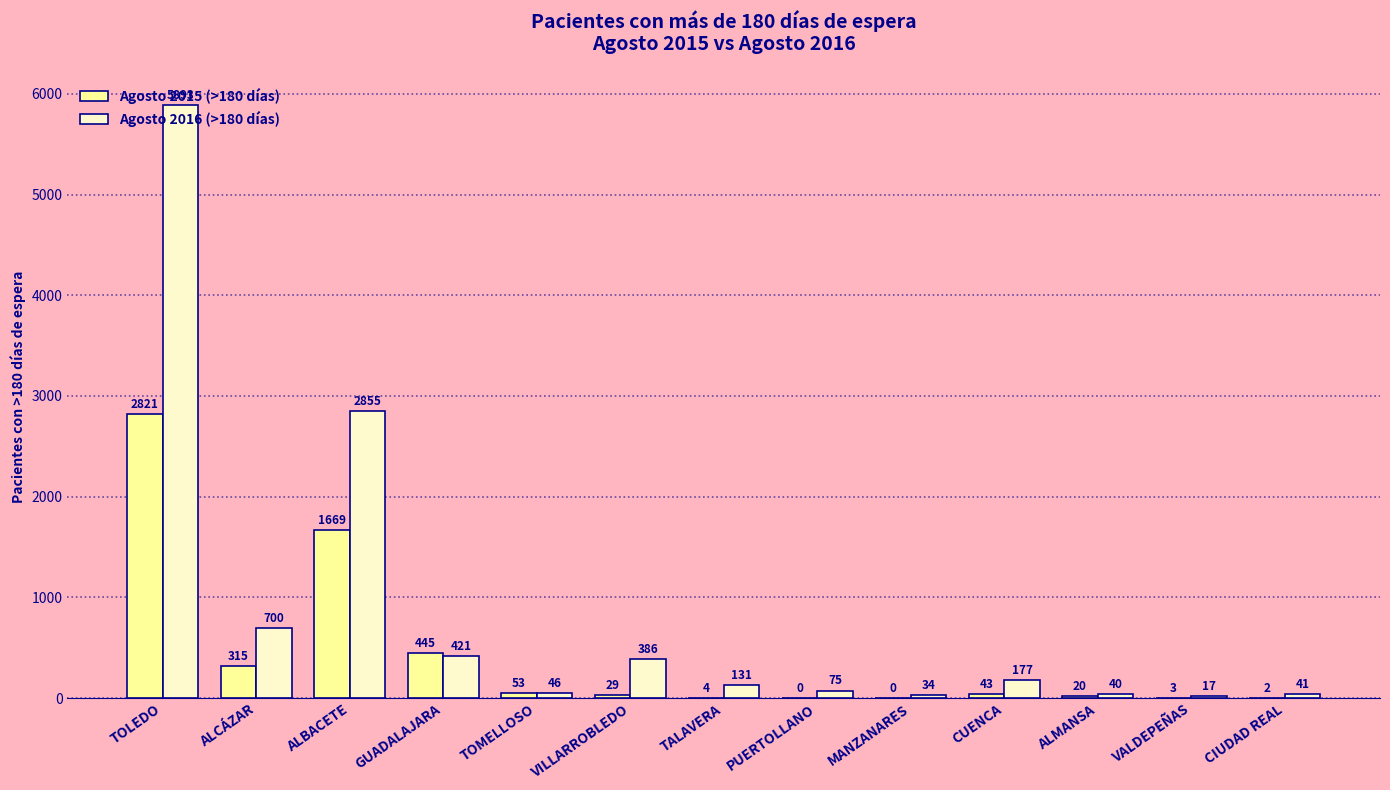

At which label is Agosto 2015 (>180 días) closest to 1410?

ALBACETE